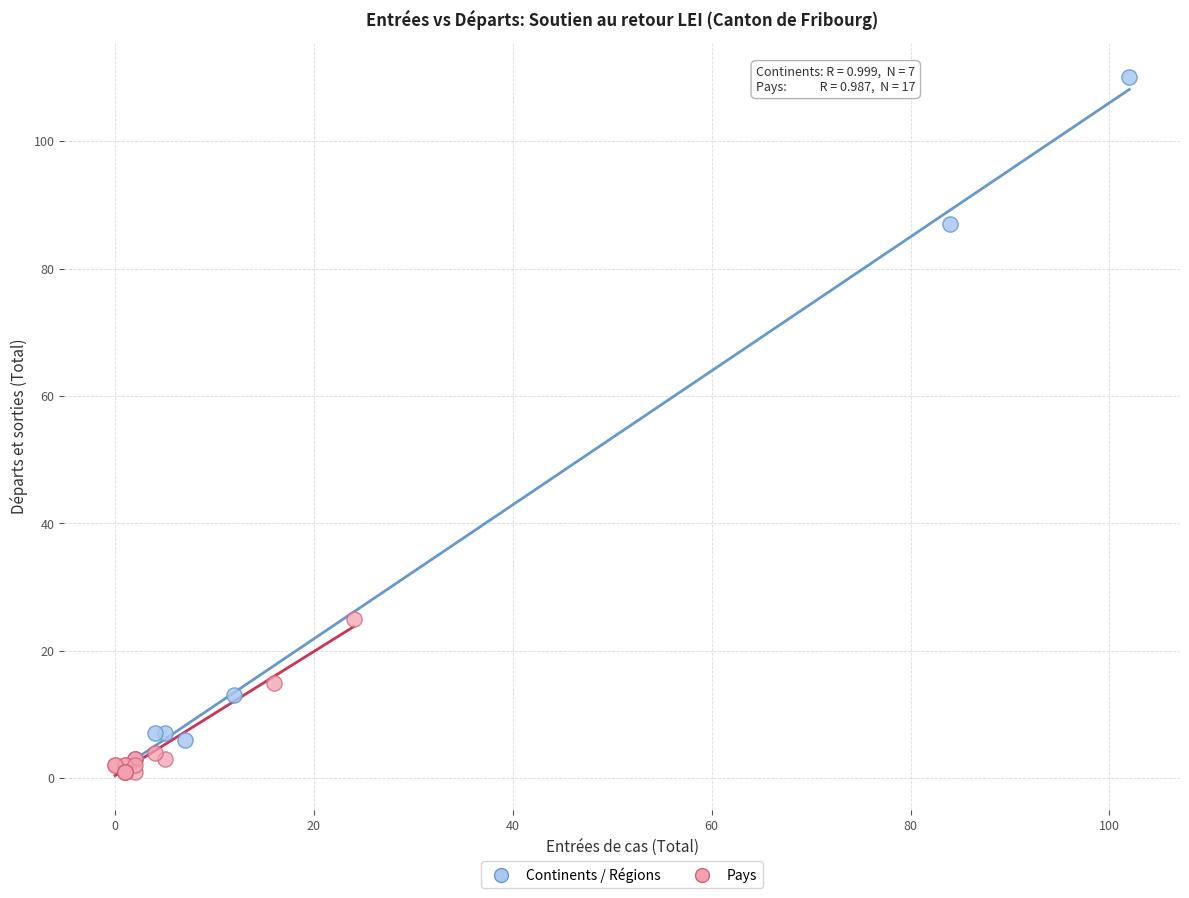

Which series has the widest spread of Y values?

Continents / Régions